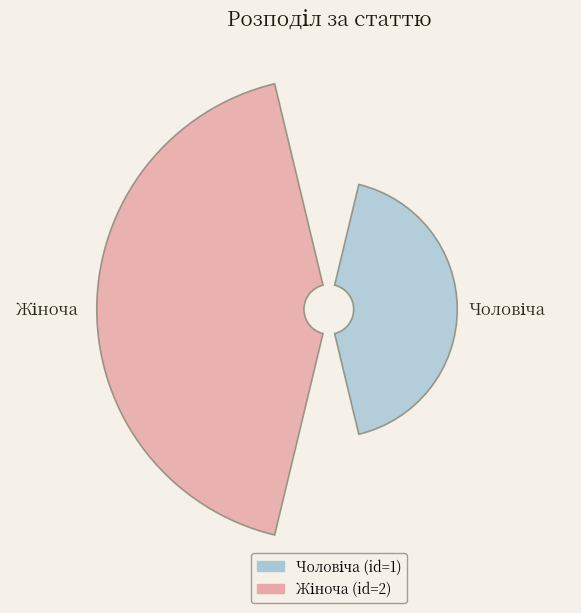

True or false: Чоловіча accounts for 46% of the total.

False